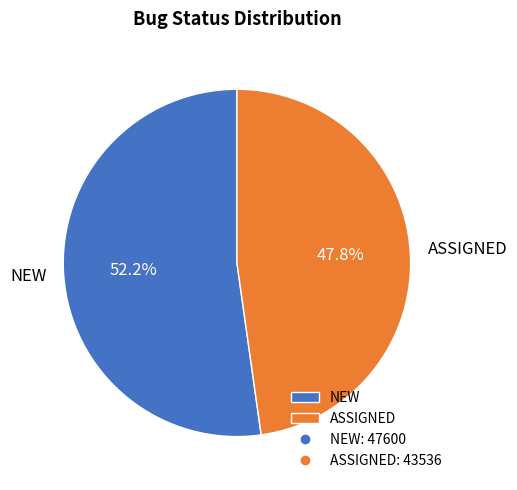

How much of the chart is everything except NEW?

47.8%